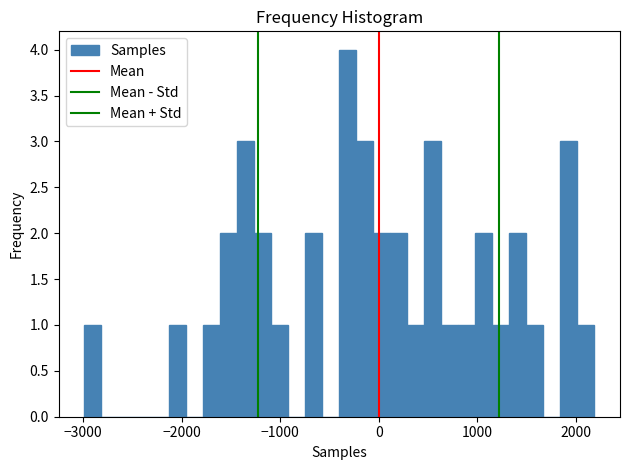

Around what value on the x-axis is the tallest bar? Give the approximate position of its centre, as read against the axis.

-300